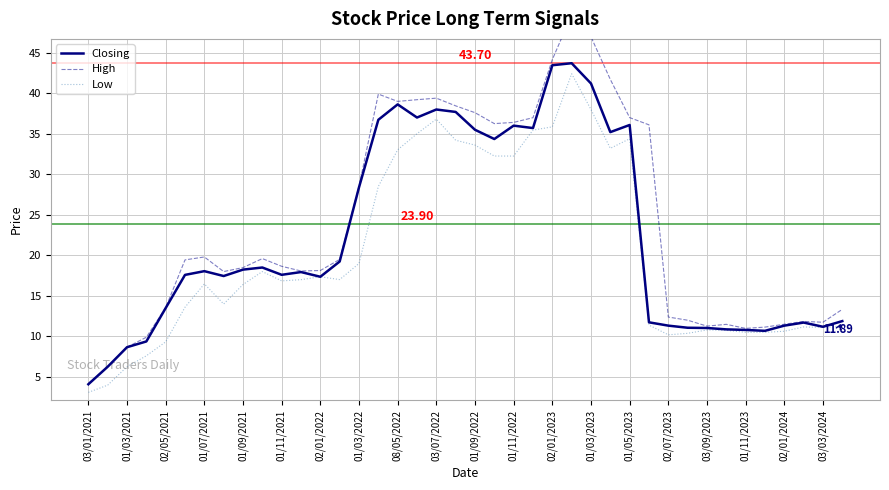

At which category does Low reach its first local peak?

01/07/2021